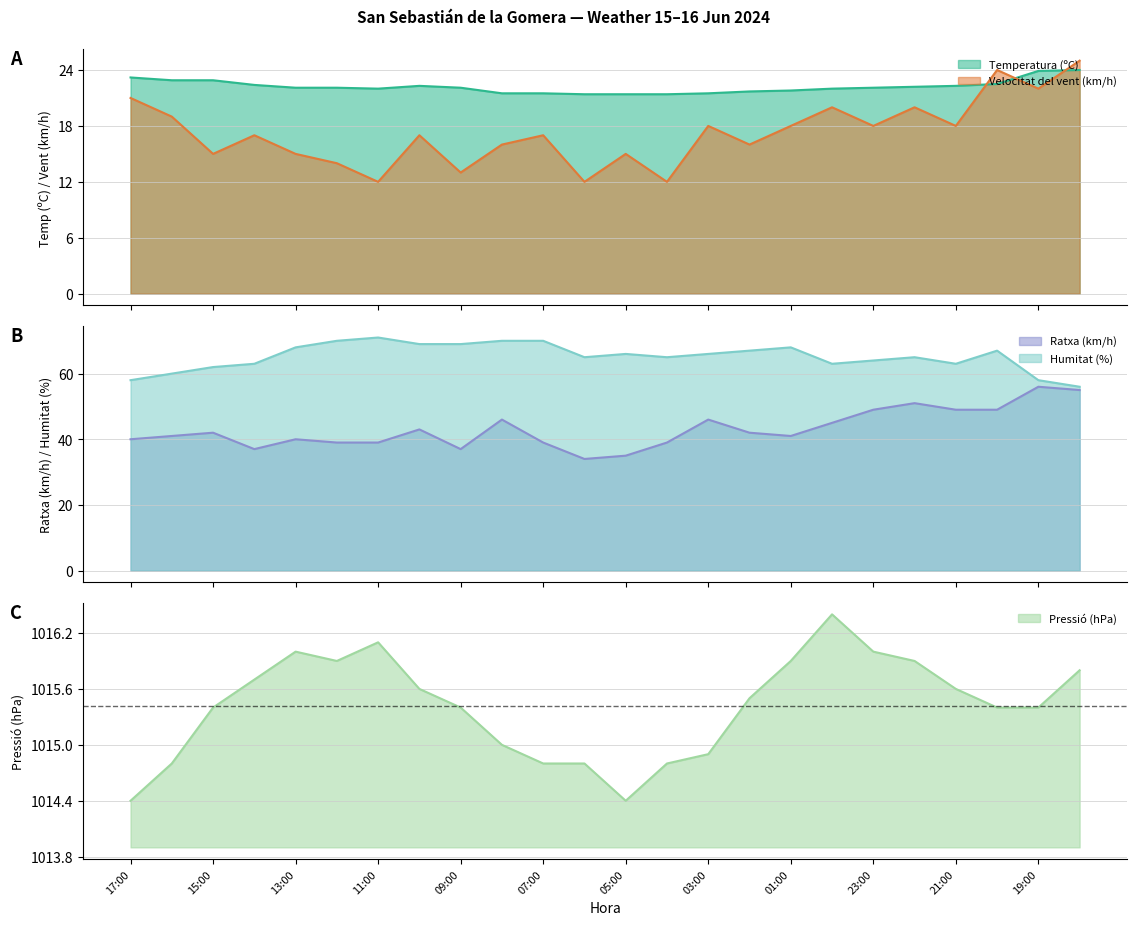

True or false: Pressió (hPa) has a value of 1016.0 at 13:00.

True